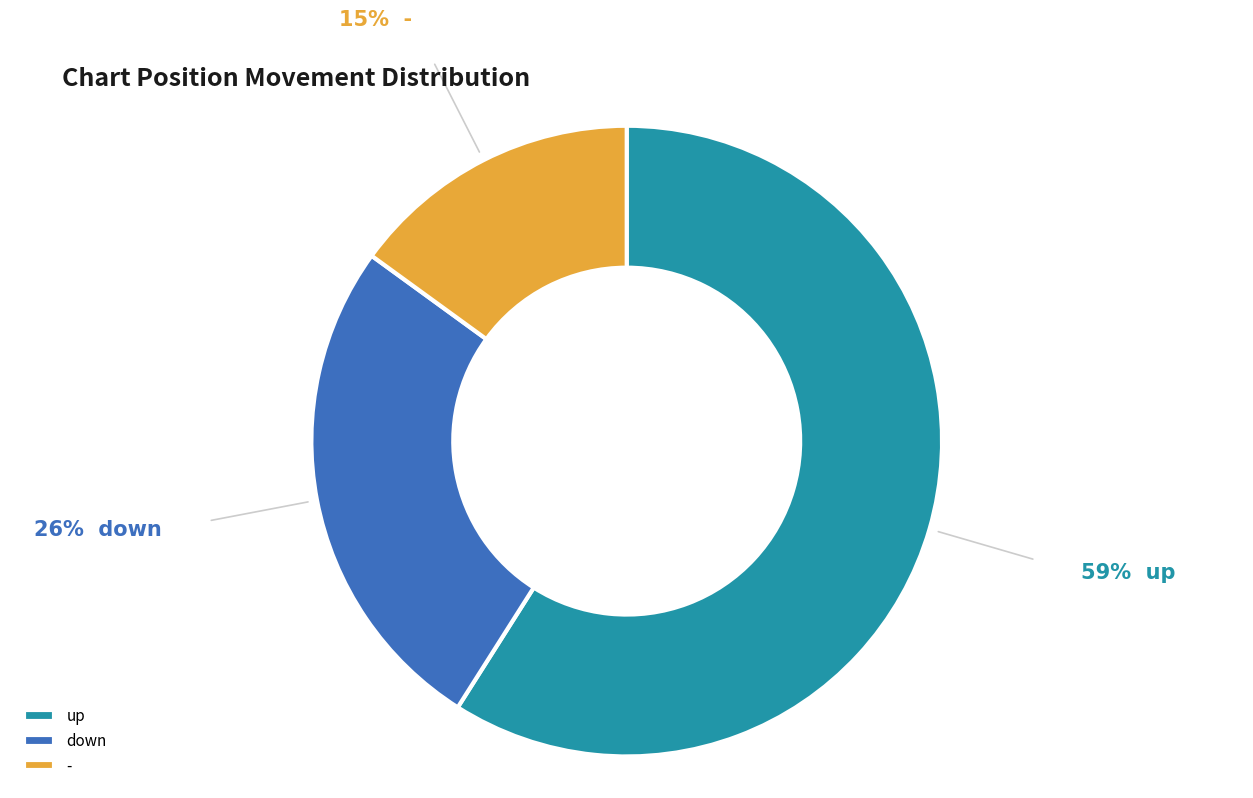

True or false: down accounts for 26% of the total.

True